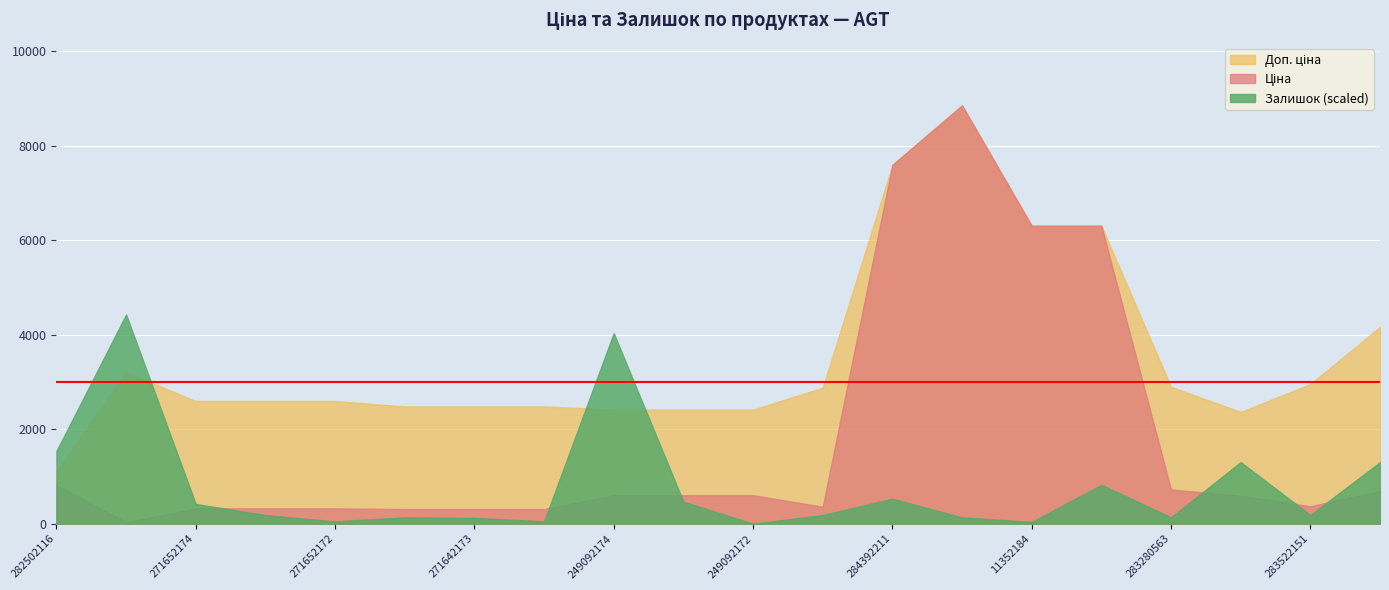

Is it true that Ціна equals 818.5 at 282502116?

True